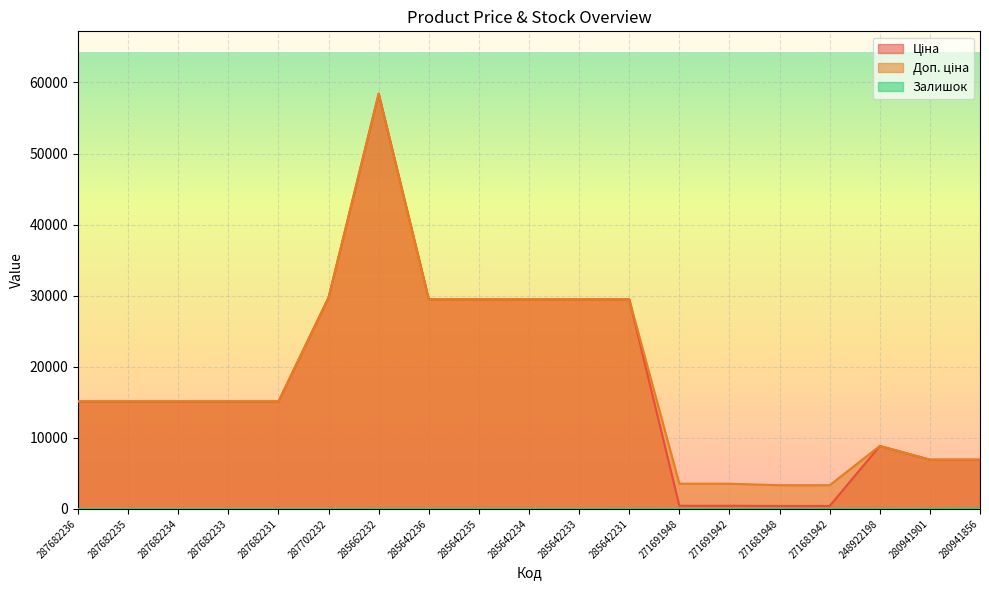

At which category is the sum across all series the highest?

285662232